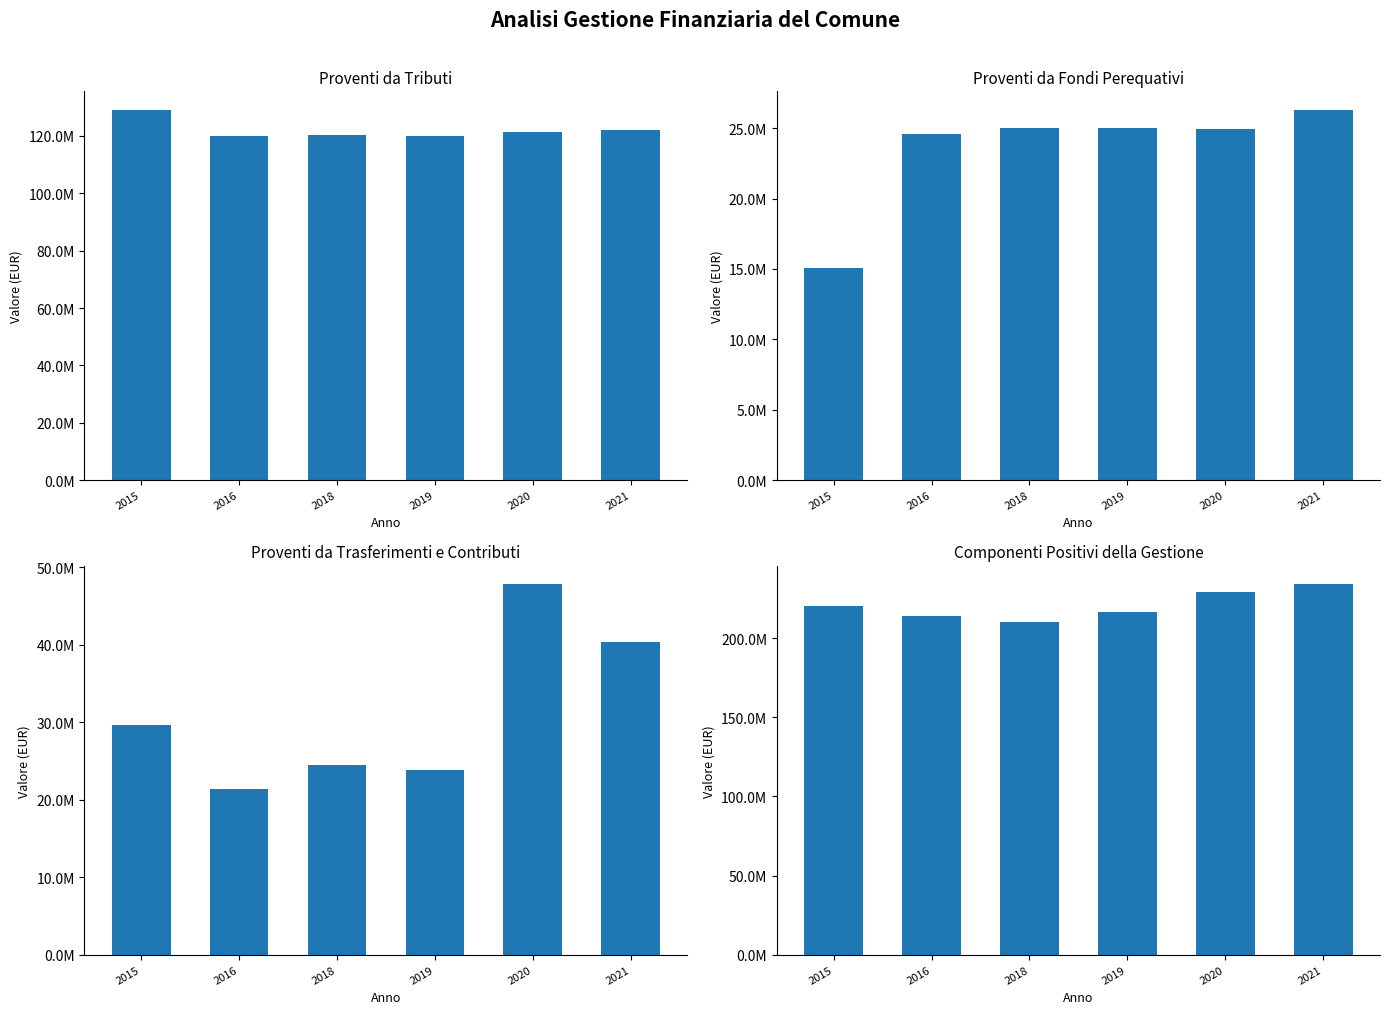

Which category has the highest value in the Proventi da tributi series?

2015